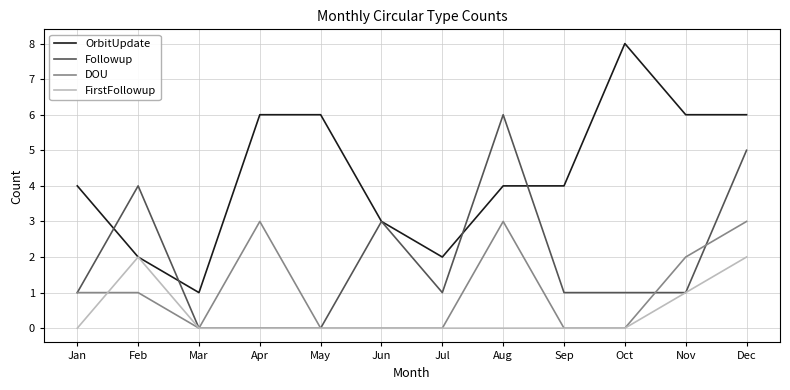

How many distinct data groups are displayed?

4